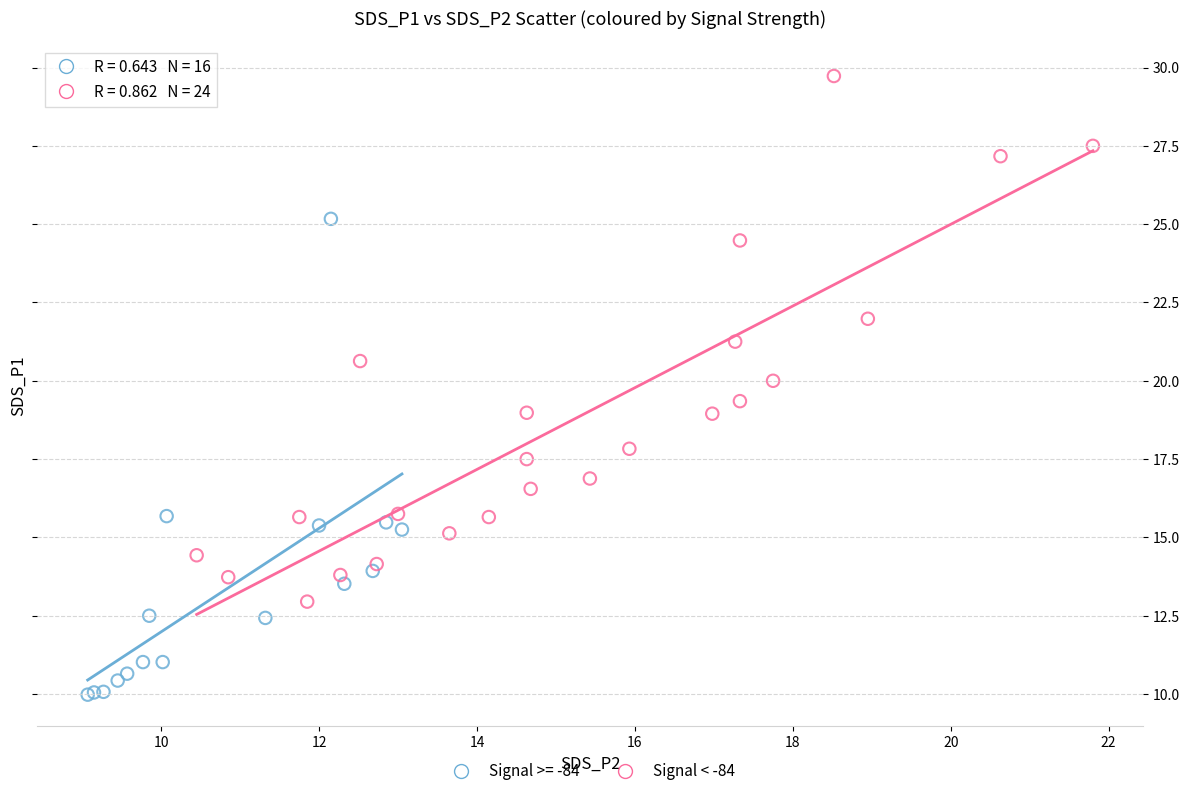

Which series contains the highest Y value?

Signal < -84